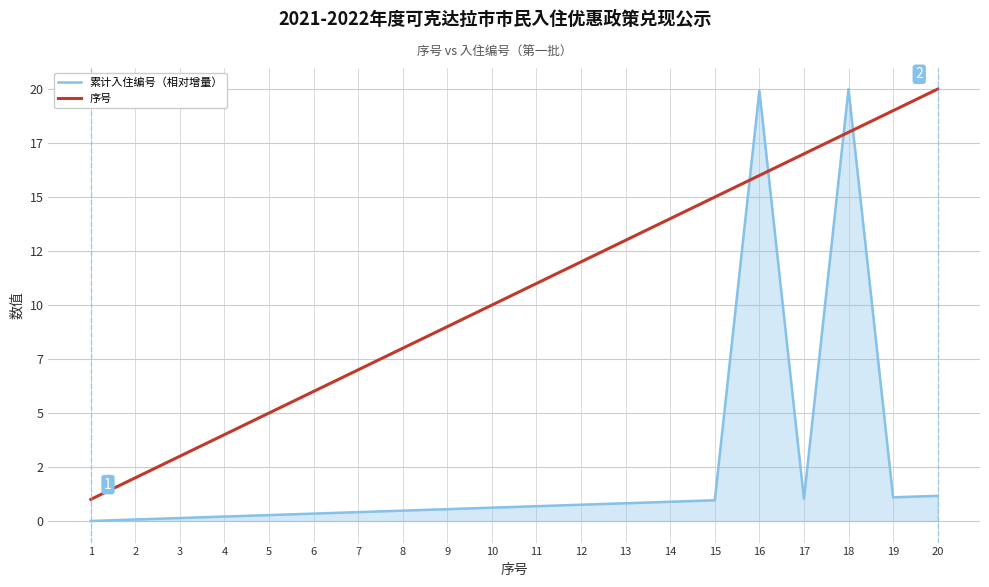

Which series has the largest total across all categories?

序号